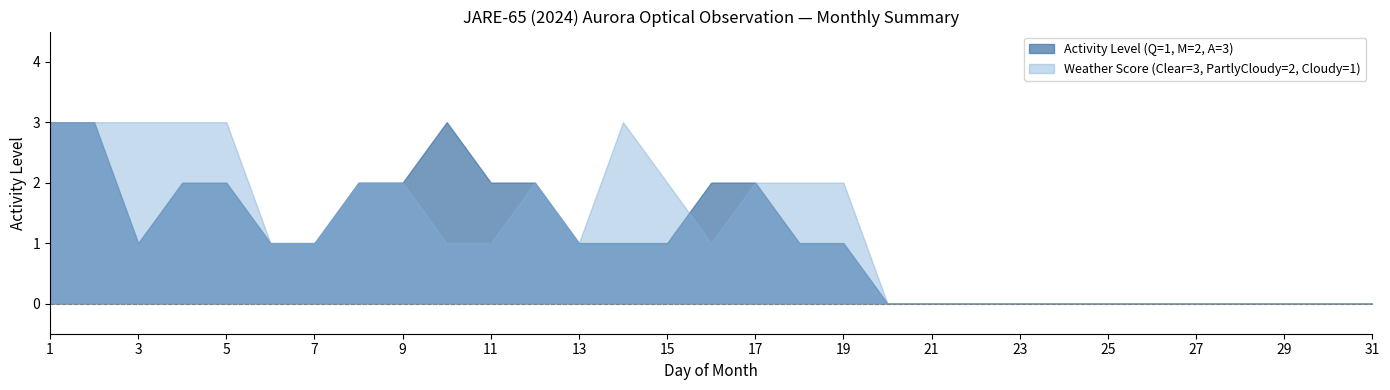

Rank the series by their average value, from lowest to highest.

Activity Level (Q=1, M=2, A=3), Weather Score (Clear=3, PartlyCloudy=2, Cloudy=1)